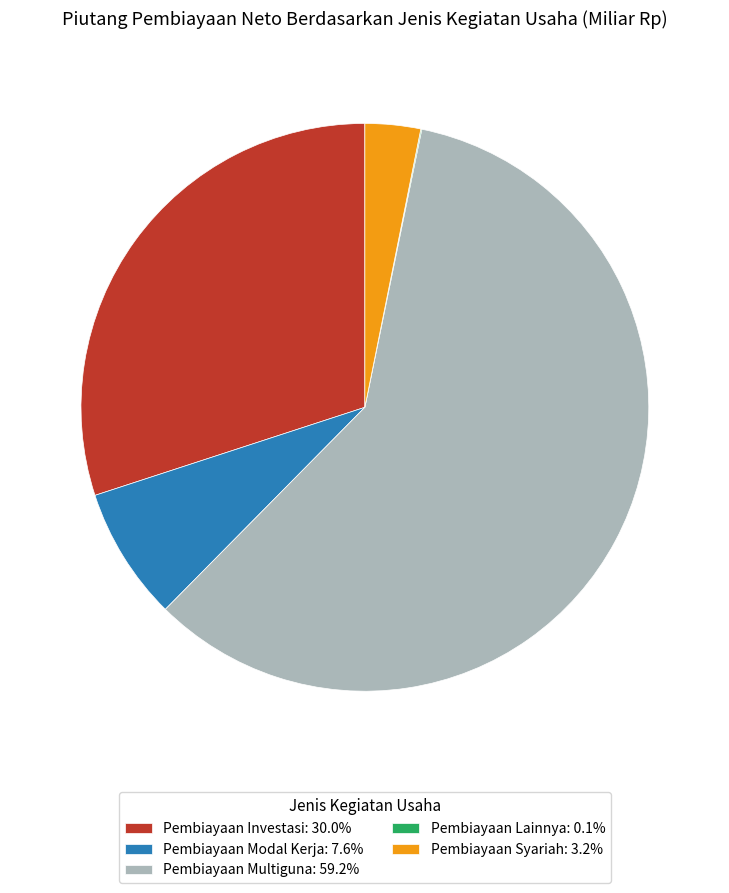

Is Pembiayaan Multiguna the majority of the pie?

Yes